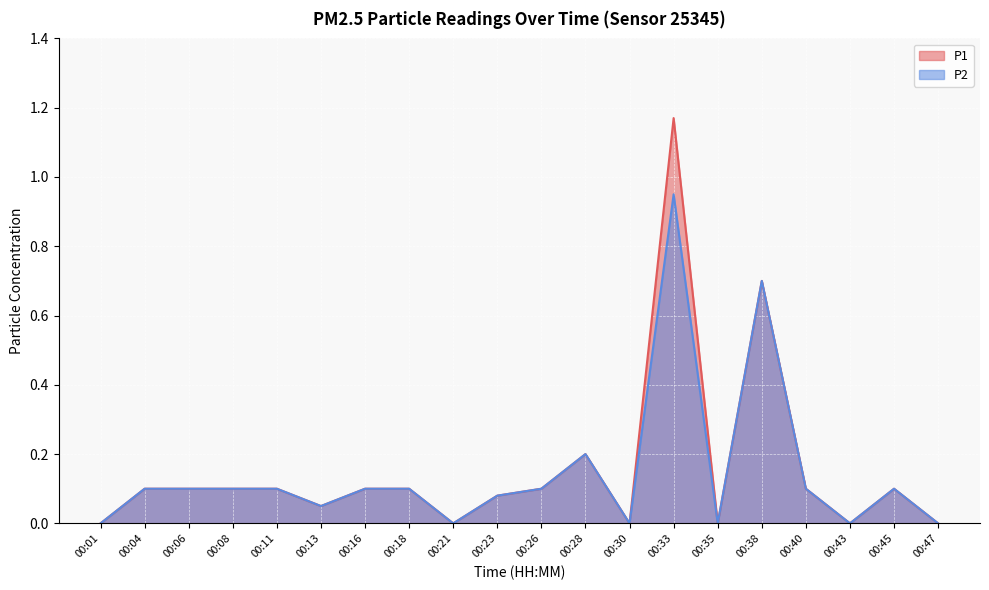

What is the difference between the P2 values at 00:45 and 00:43?

0.1